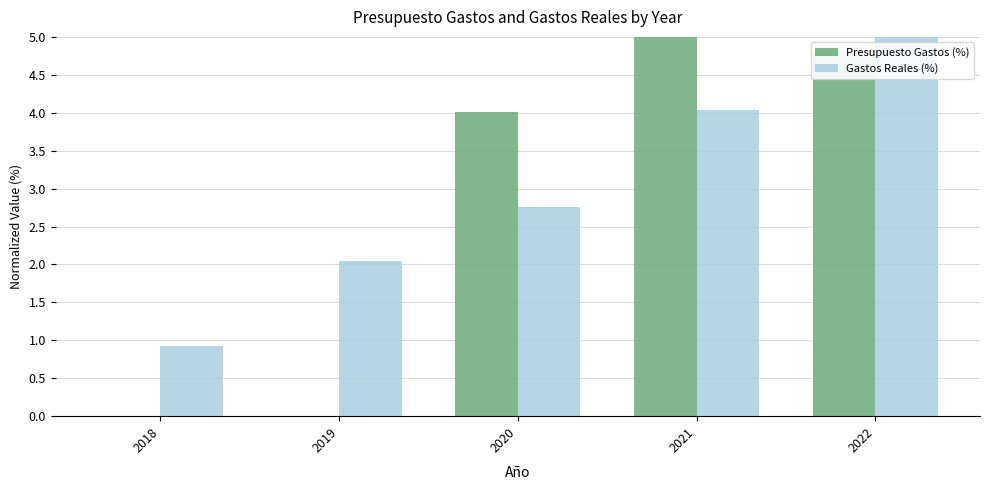

Is it true that Presupuesto Gastos (%) equals -2.7 at 2018?

False